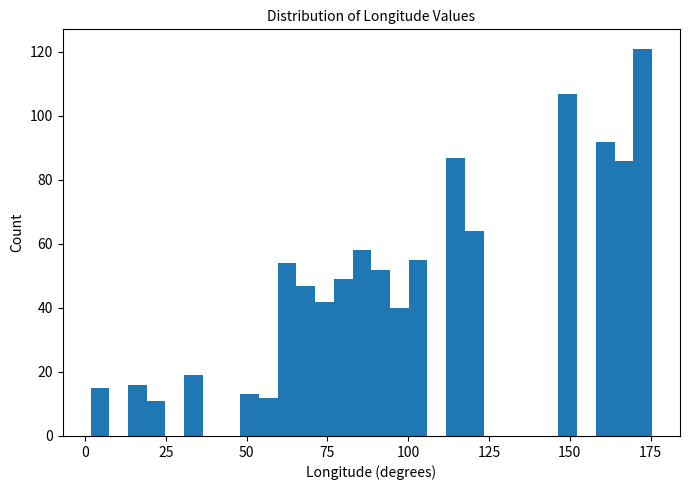

Read against the x-axis, roughly where is the centre of the tallest bar?

175